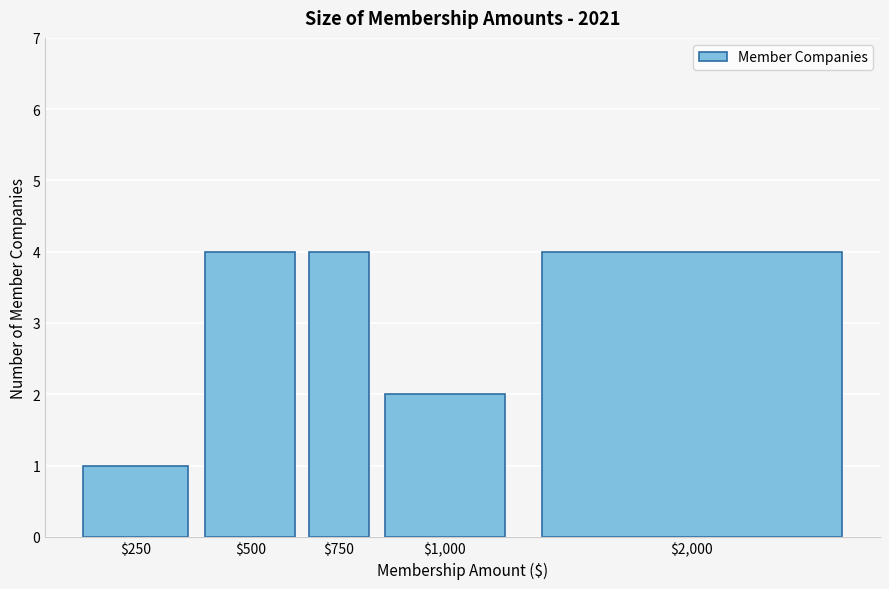

Reading left to right, extract all data points from this chart.

1	4	4	2	4